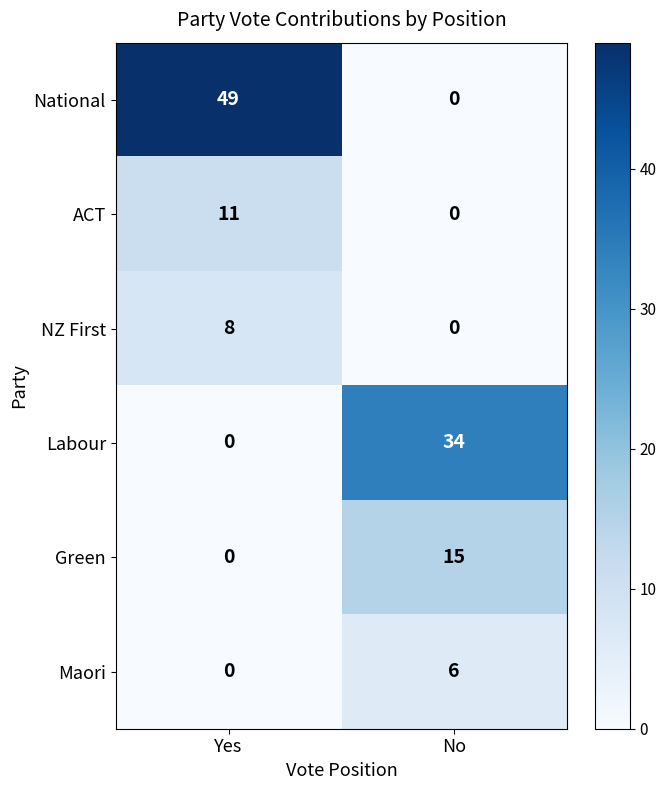

True or false: Green has a value of 5 at Yes.

False